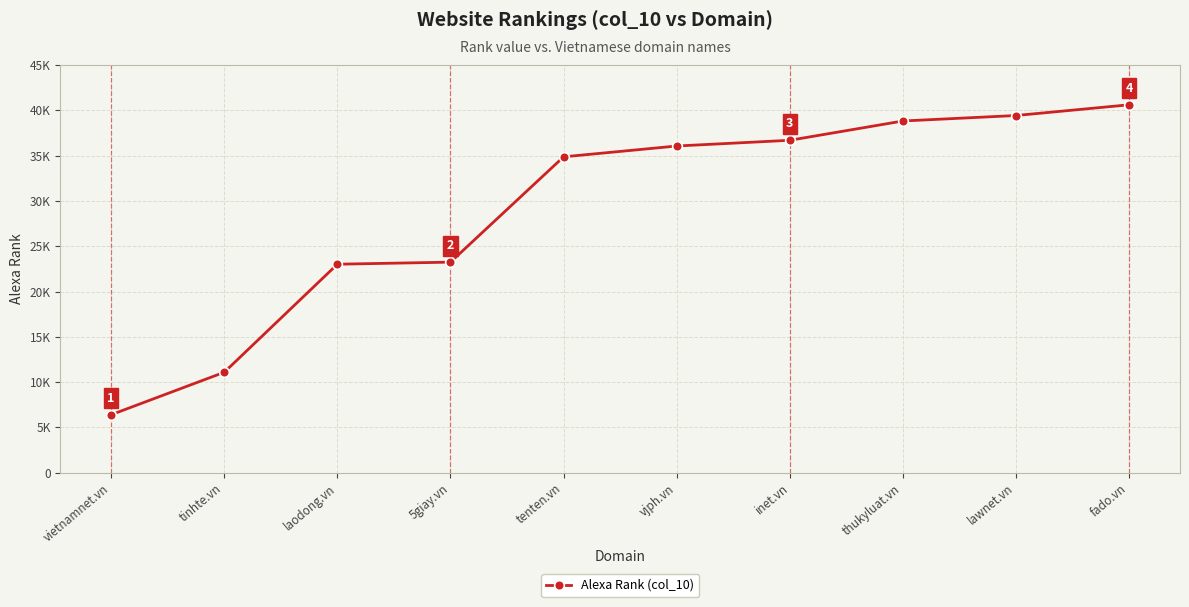

Is it true that the value at inet.vn is 36691?

True